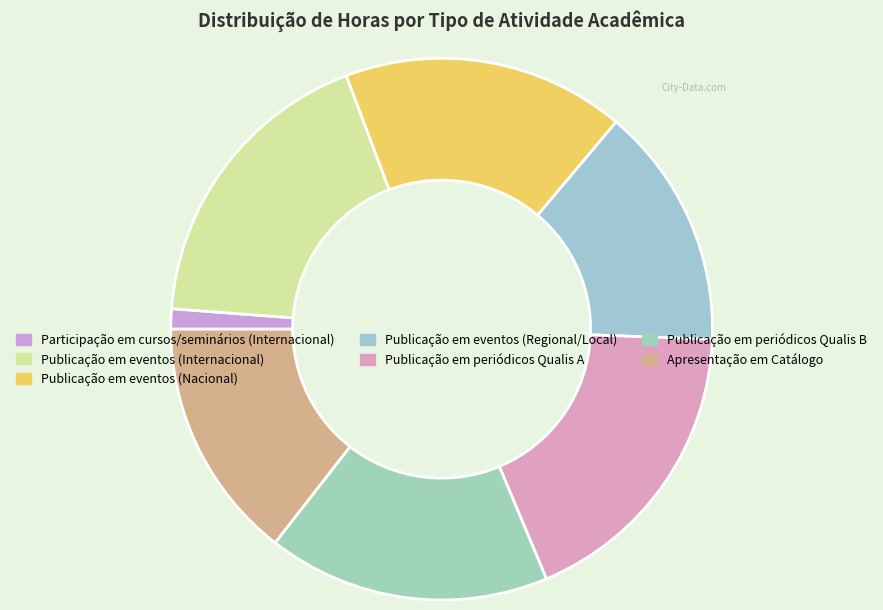

The Publicação em eventos (Regional/Local) slice represents 14% of the pie. True or false?

True